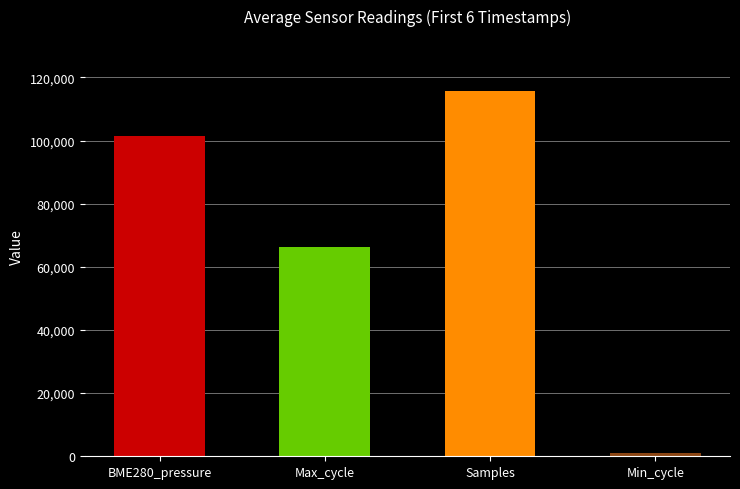

Reading left to right, what are all the values shown in this chart?

BME280_pressure=101365.3	Max_cycle=66243.0	Samples=115727.7	Min_cycle=1192.0